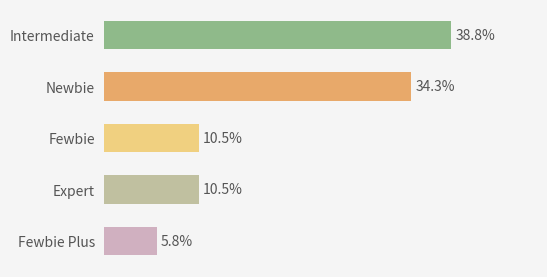

What is the label of the 4th bar from the bottom?

Newbie